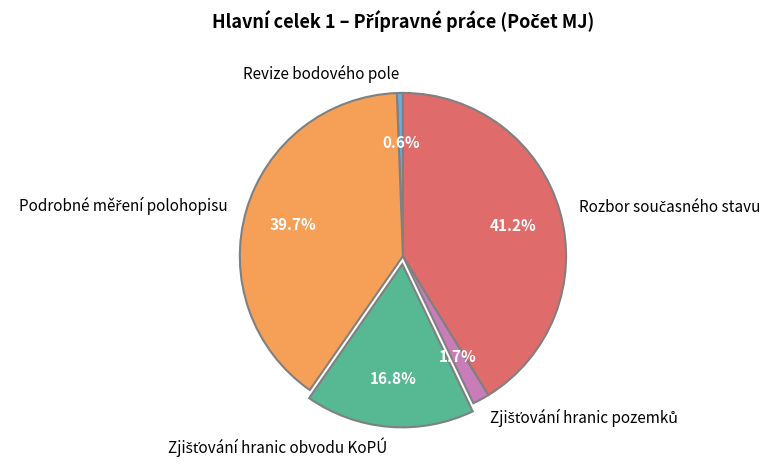

Count the number of slices in the pie.

5